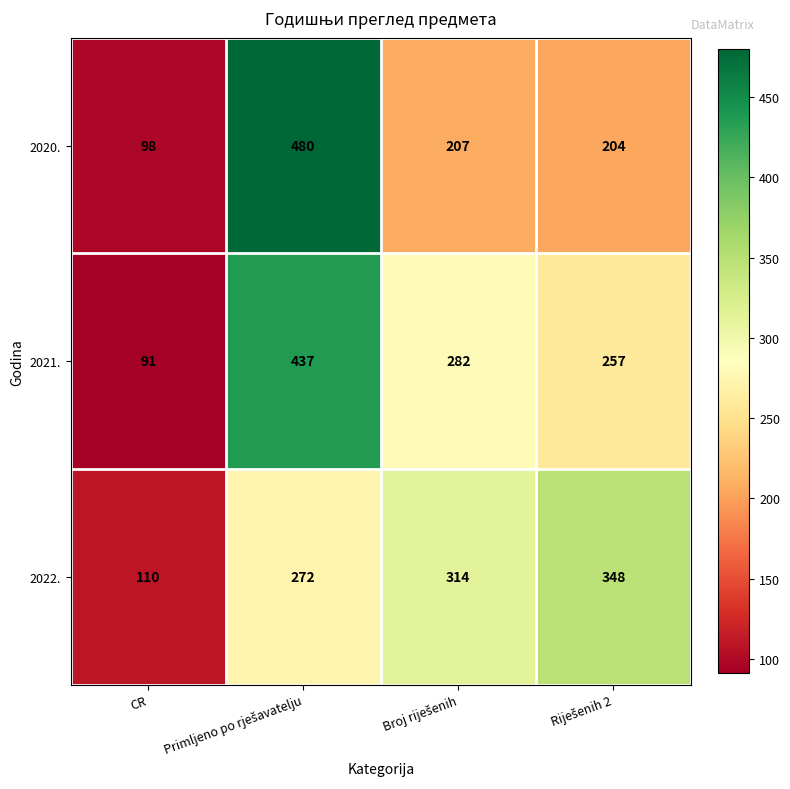

True or false: 2021. has a value of 91 at CR.

True